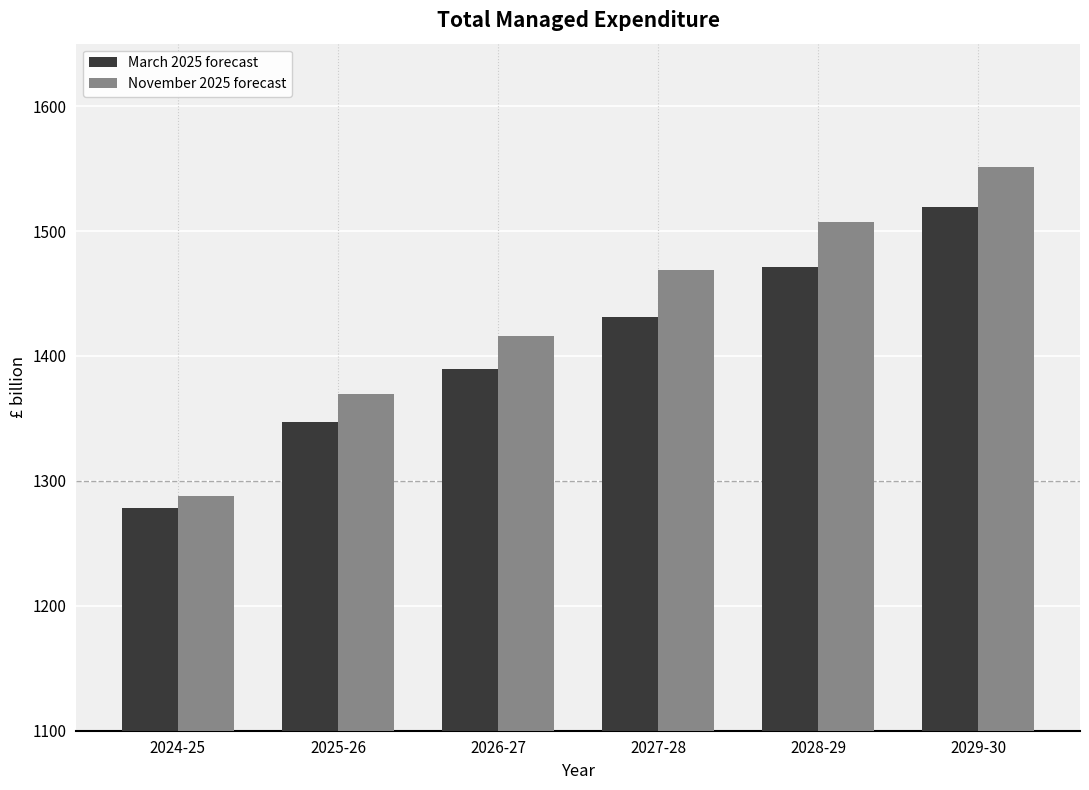

How many bars are there in total?

12